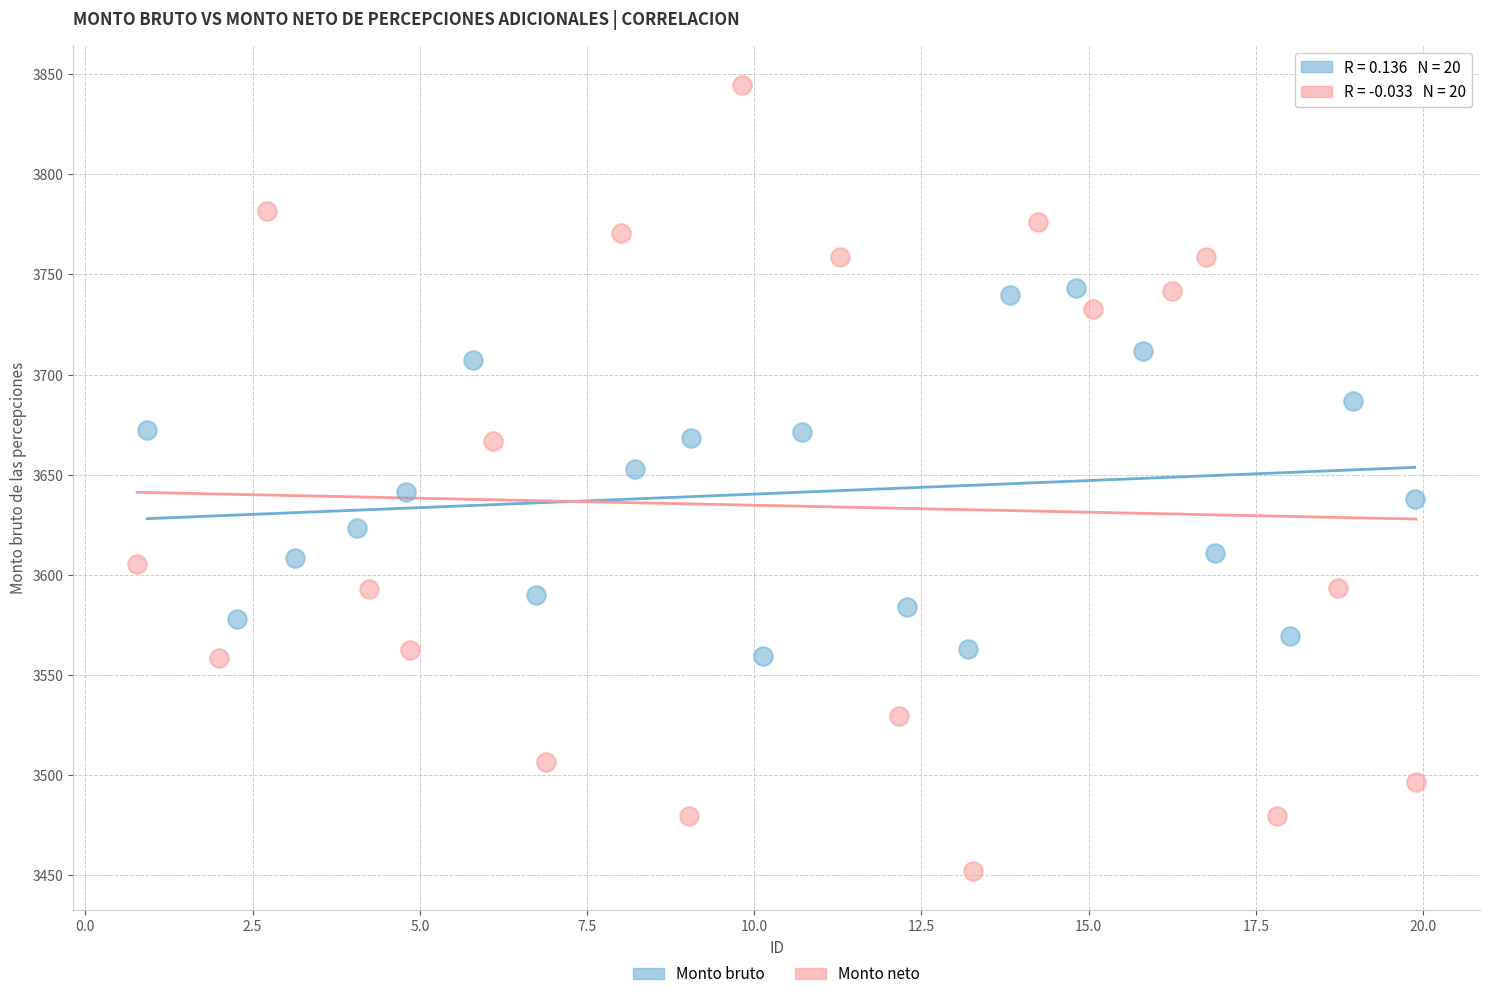

What are all the series names shown in the legend?

Monto bruto, Monto neto